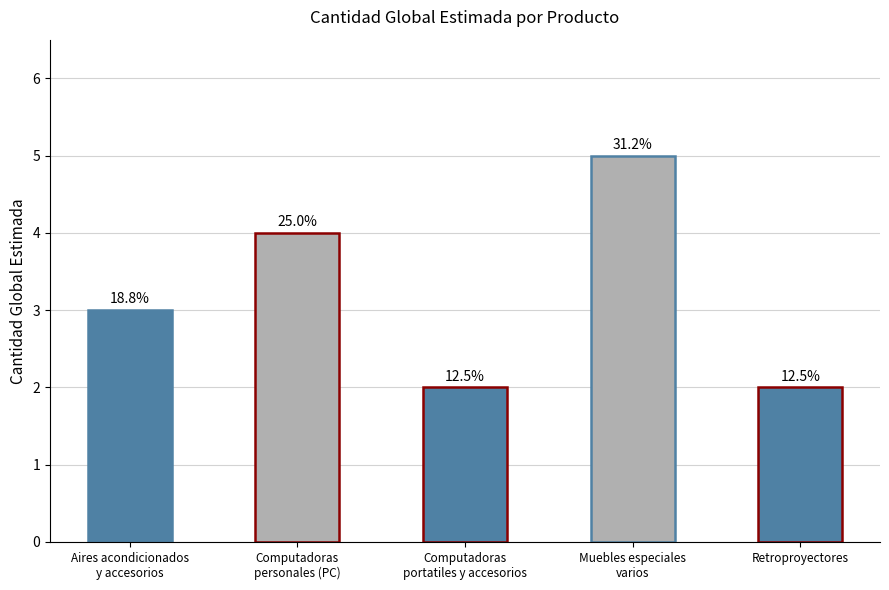

Reading right to left, transcribe all the data shown in this chart.

Retroproyectores=2	Muebles especiales
varios=5	Computadoras
portatiles y accesorios=2	Computadoras
personales (PC)=4	Aires acondicionados
y accesorios=3